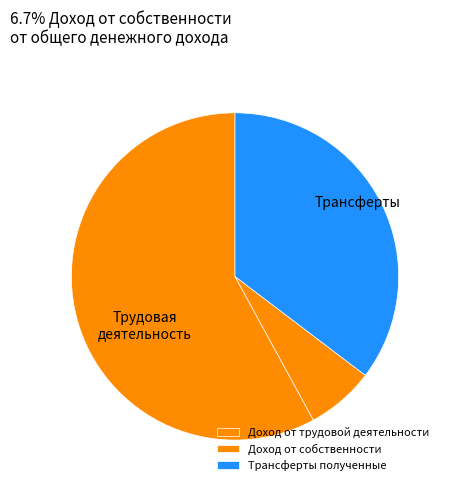

Is there any slice that represents more than half of the pie?

Yes